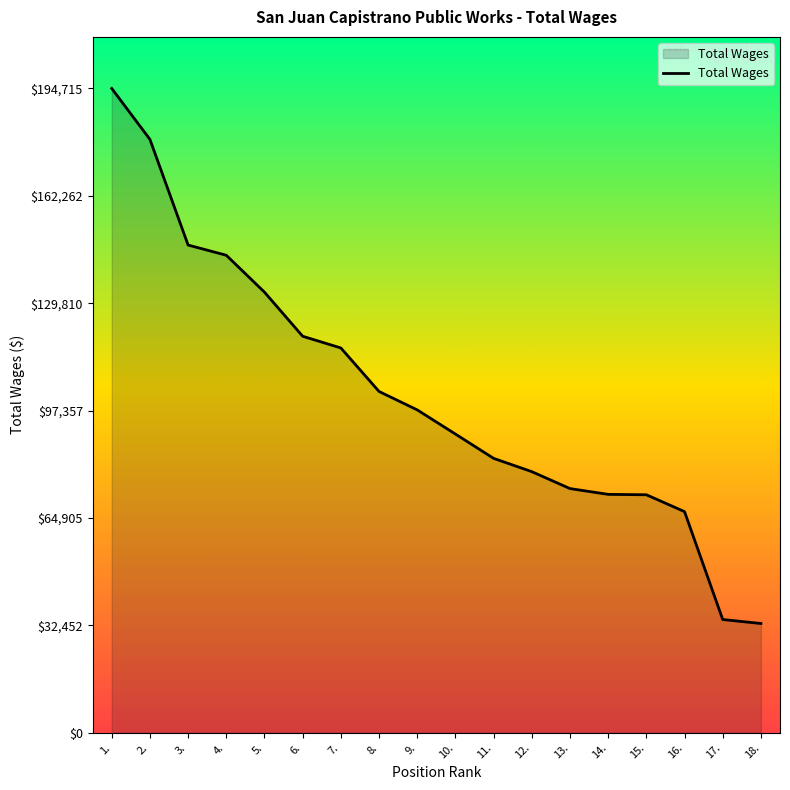

Where does the data first go above 97559?

1.